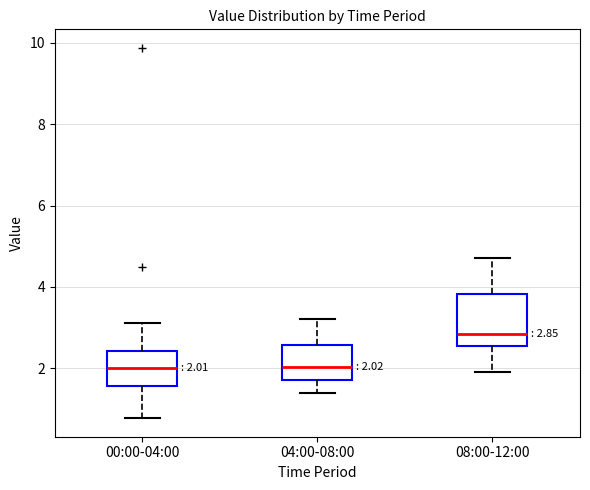

Comparing the boxes themselves (not the whiskers), which one is the tallest?

08:00-12:00